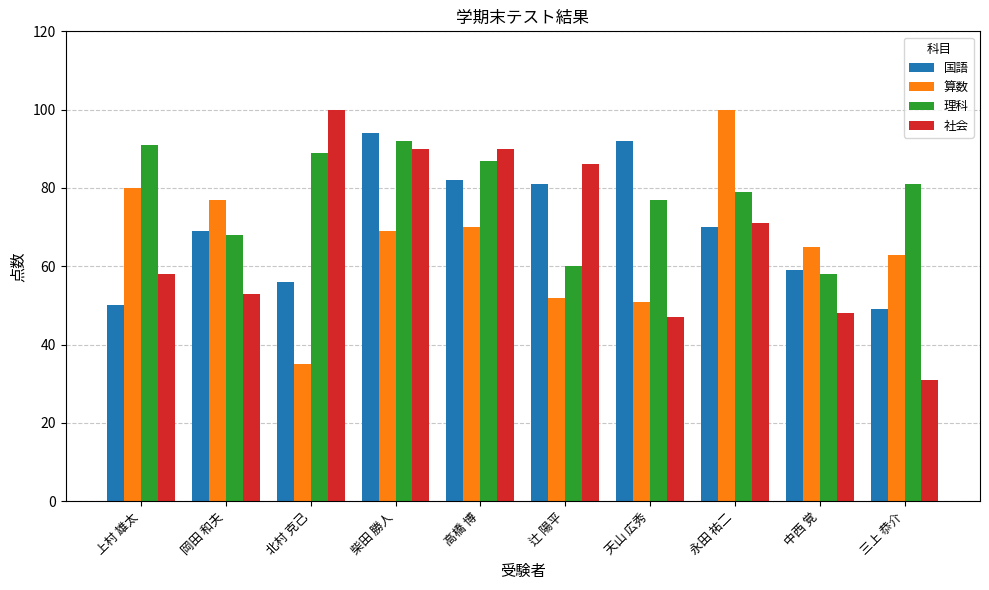

Which series changed the most between 辻 陽平 and 中西 覚?

社会